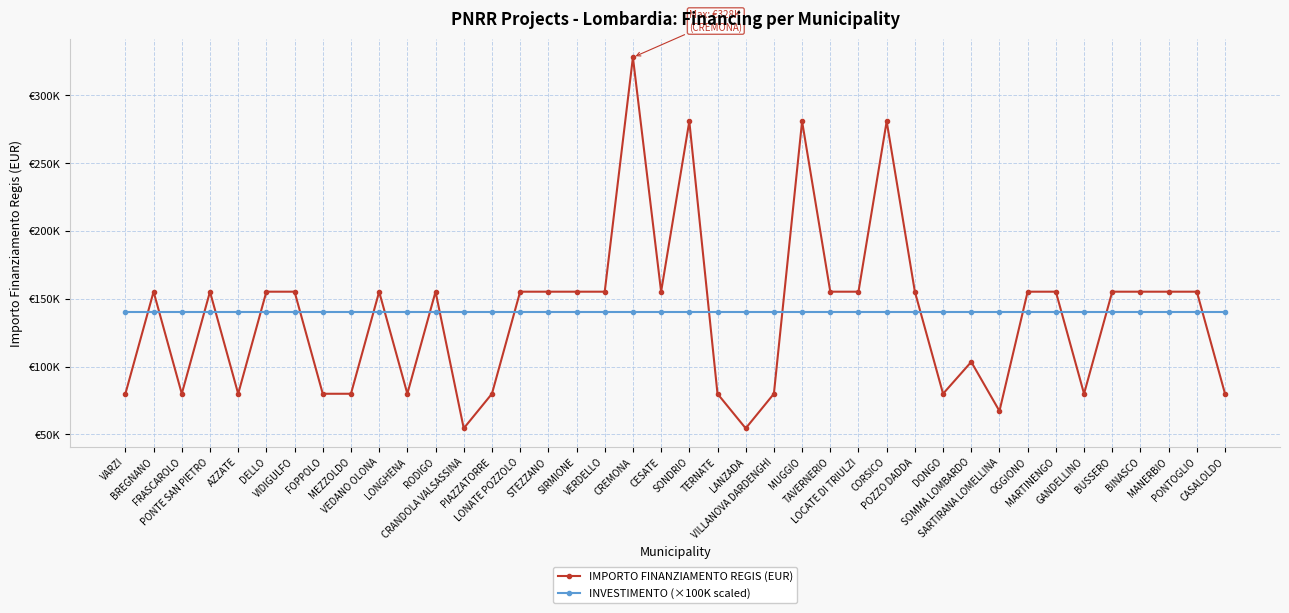

What are all the series names shown in the legend?

IMPORTO FINANZIAMENTO REGIS (EUR), INVESTIMENTO (×100K scaled)